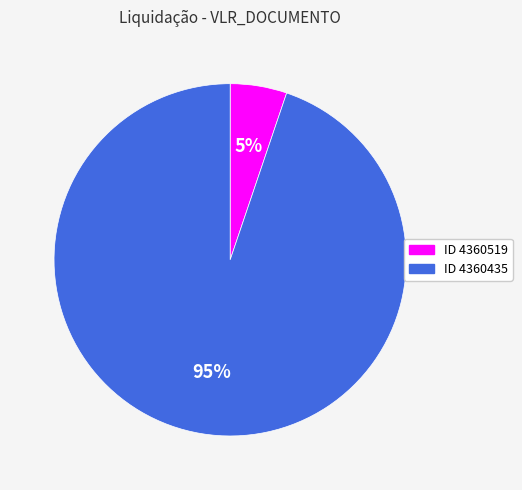

How many slices are in this pie chart?

2